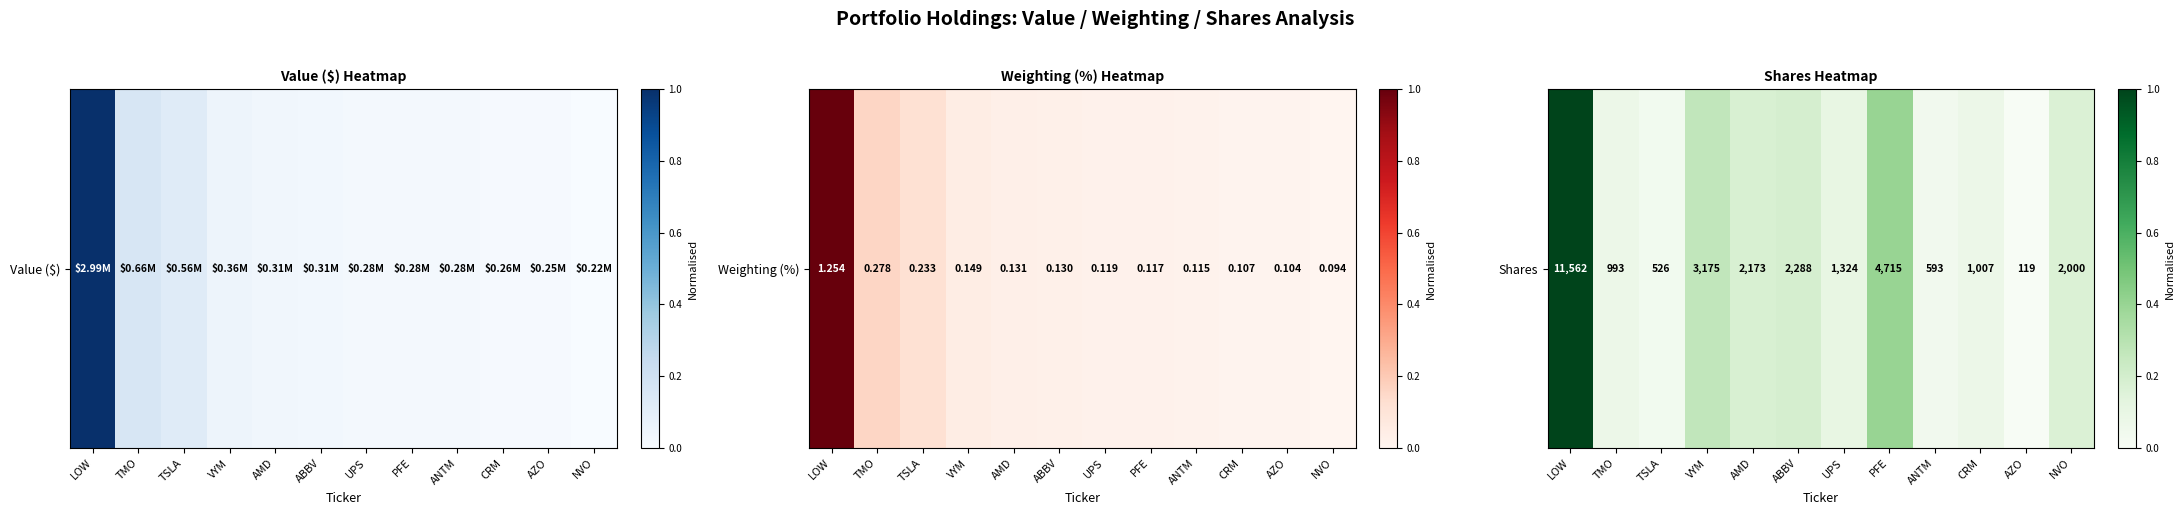

Where is the data nearest to the value 0?

AZO